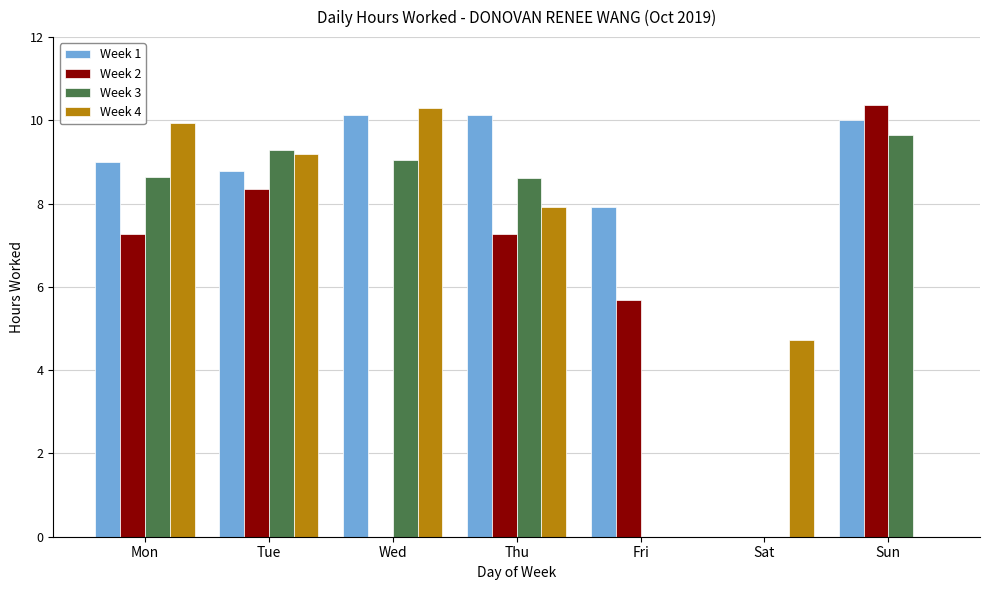

What is the maximum value for Week 1?

10.1